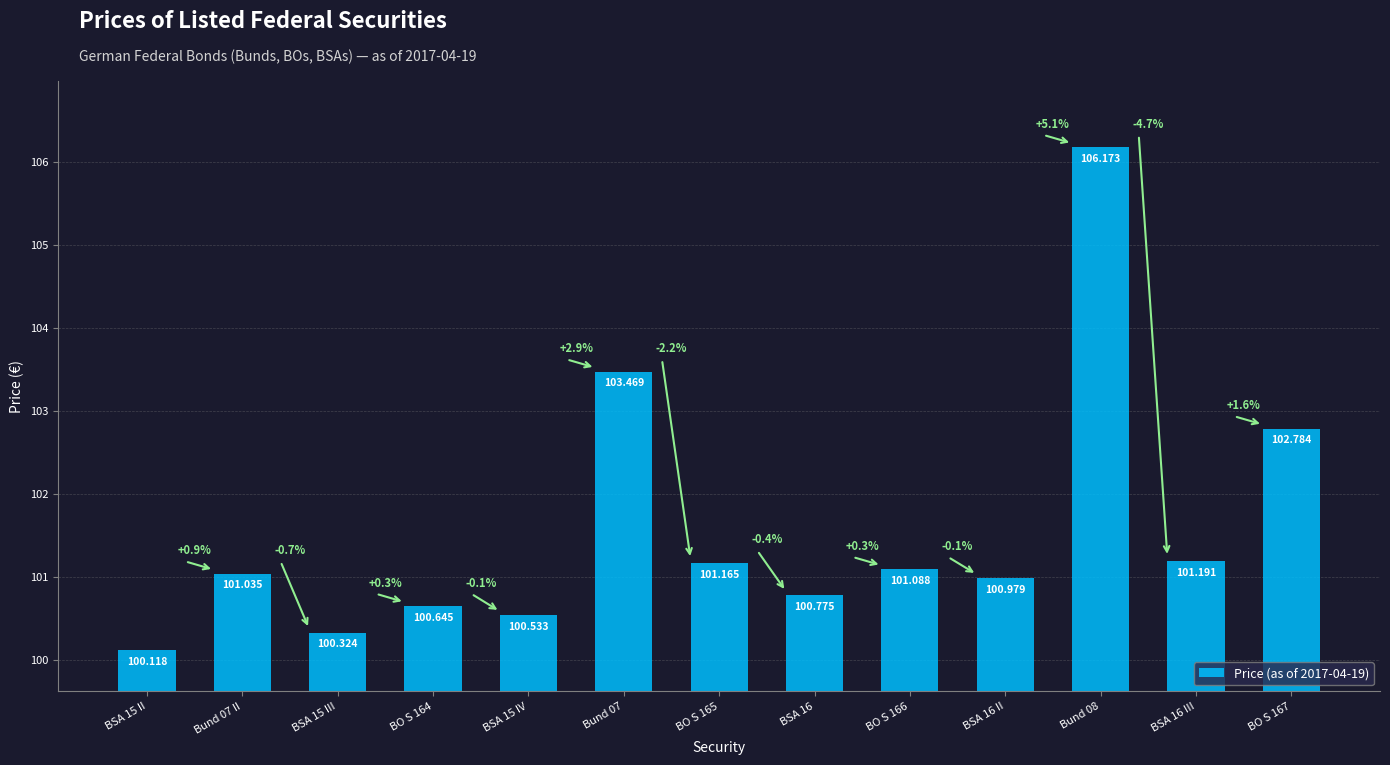

How many bars are there in total?

13